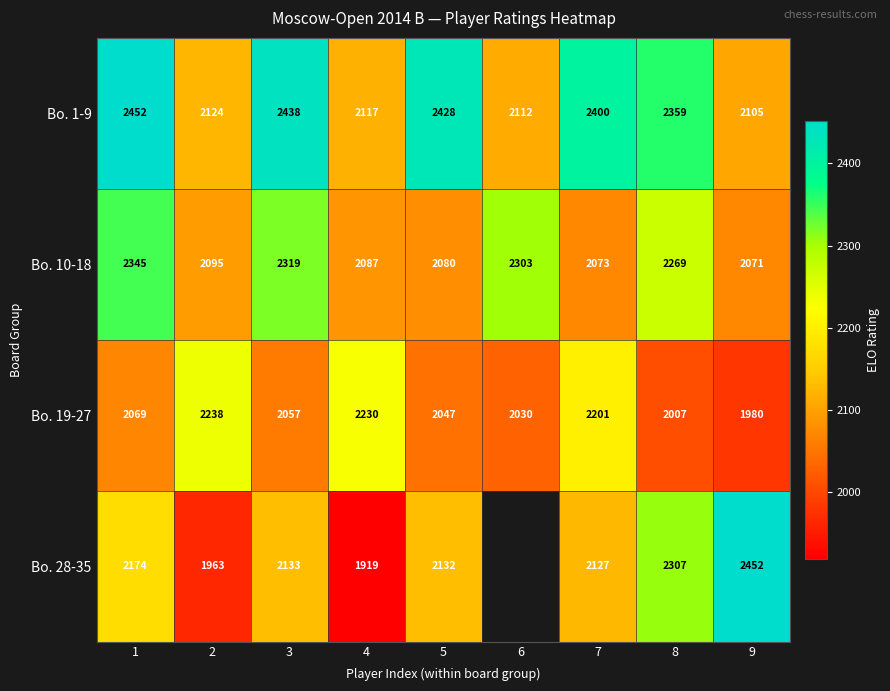

Where is Bo. 1-9 nearest to the value 2278?

8